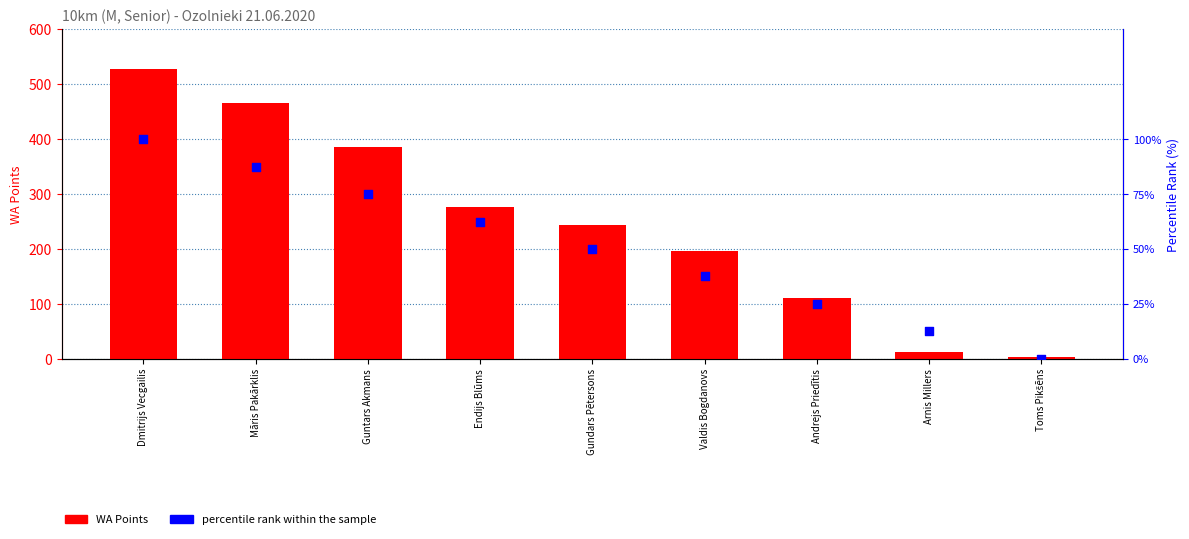

What are all the series names shown in the legend?

WA Points, percentile rank within the sample